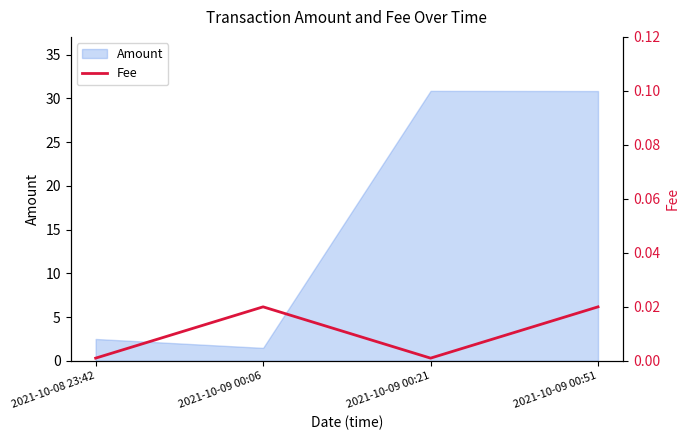

At which label is Amount closest to 16?

2021-10-08 23:42